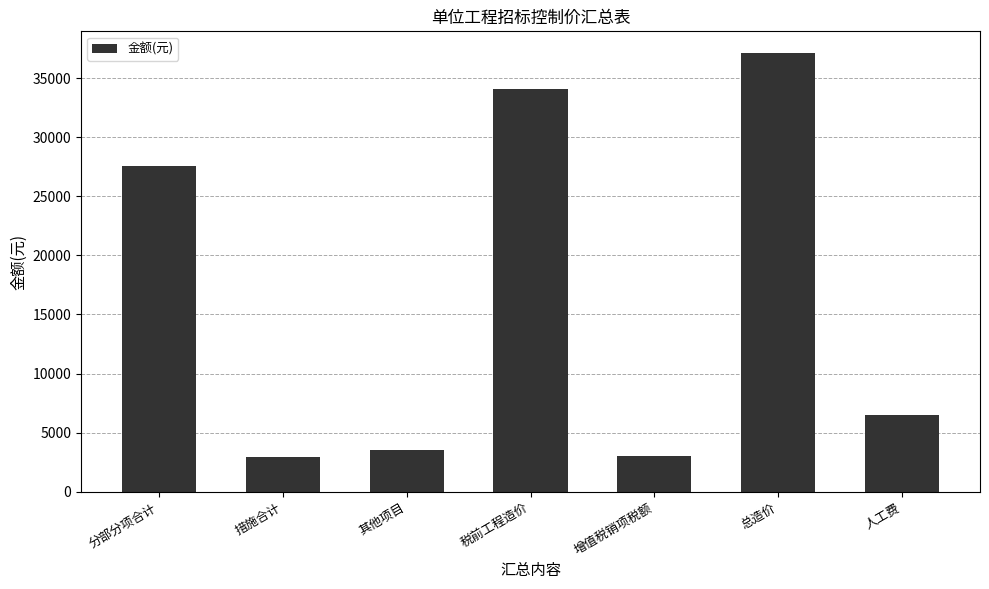

What is the average value?

16396.7